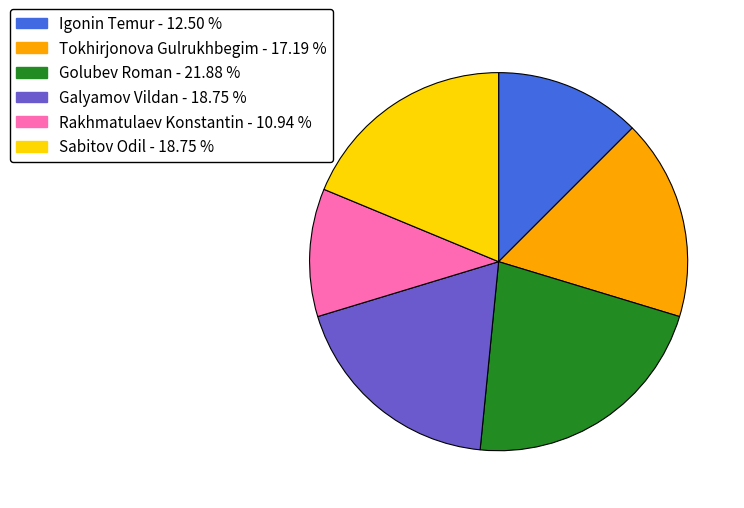

Does any single category account for the majority?

No